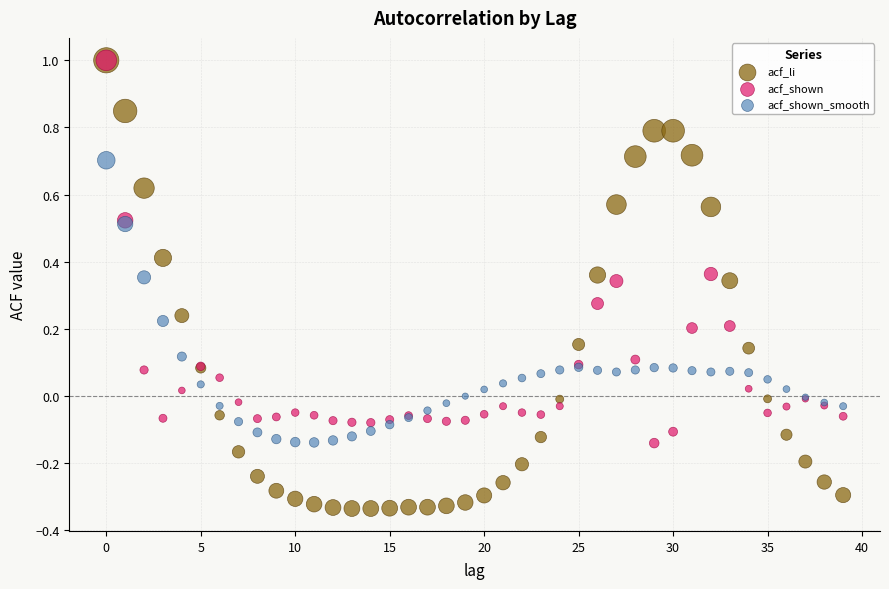

Which series contains the lowest Y value?

acf_li